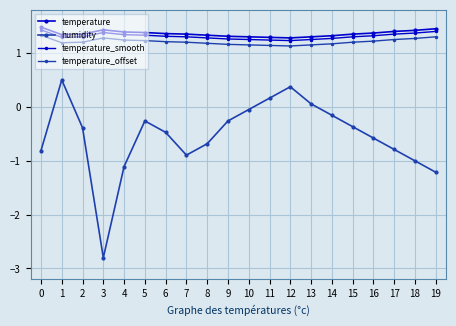

Is this an area chart (filled region under the line)?

No